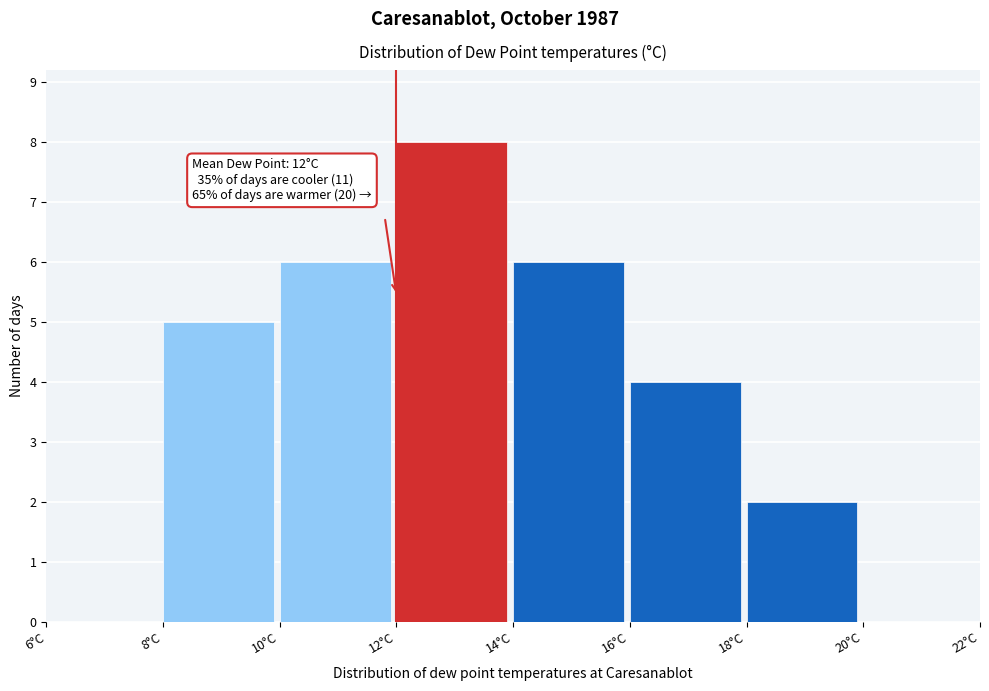

Over which range of the x-axis is the bar tallest?

12 to 14